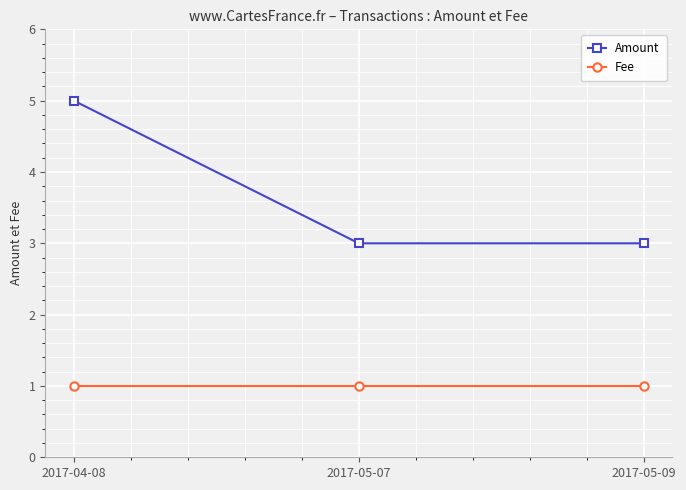

True or false: Amount has a value of 3 at 2017-05-09.

True